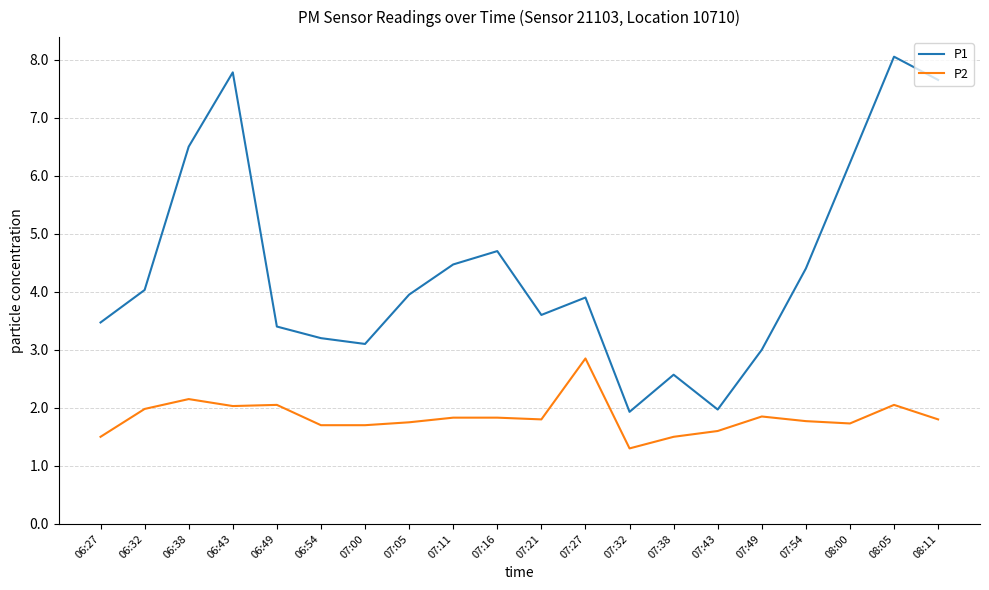

What position from the left is 06:43?

4